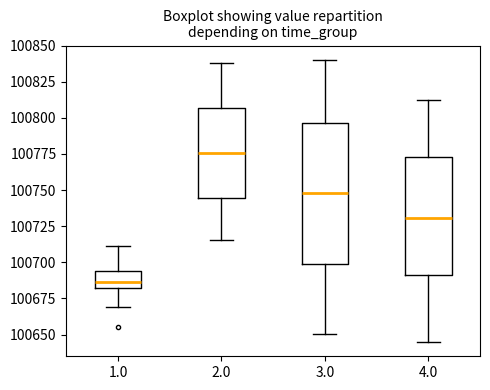

Reading left to right, read every box against the y-axis: the position of its median line, the range the box covers, and the ends of its whiskers. The values are not printed on the chart, so give them approximately, as read against the axis.

1.0: median 100685, box 100680 to 100695, whiskers 100670 to 100710
2.0: median 100775, box 100745 to 100805, whiskers 100715 to 100840
3.0: median 100750, box 100700 to 100795, whiskers 100650 to 100840
4.0: median 100730, box 100690 to 100775, whiskers 100645 to 100810